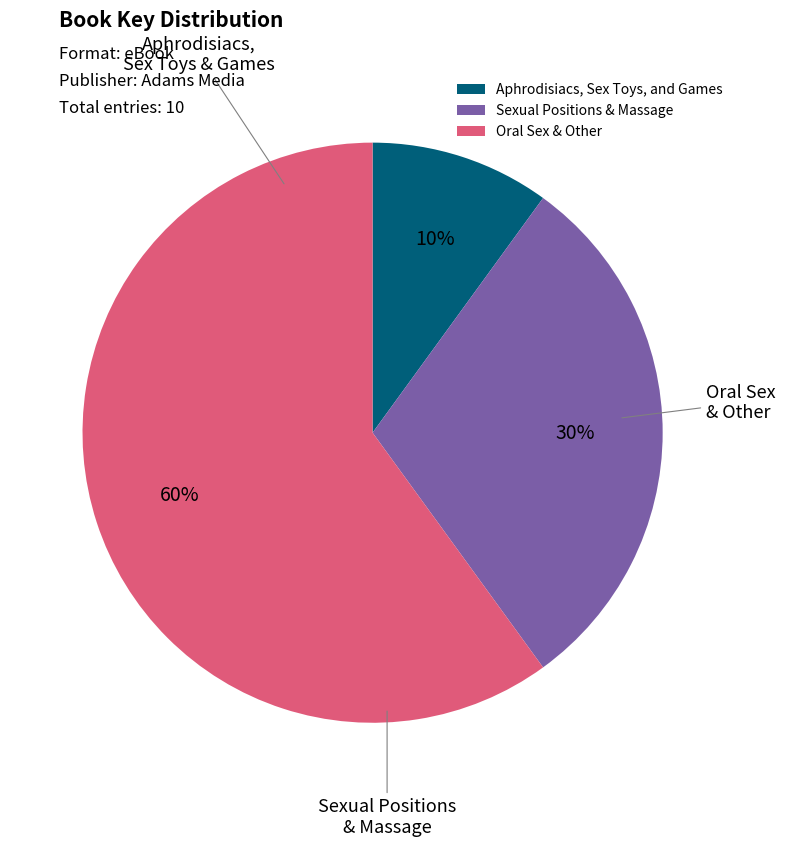

The Aphrodisiacs, Sex Toys, and Games slice represents 19% of the pie. True or false?

False